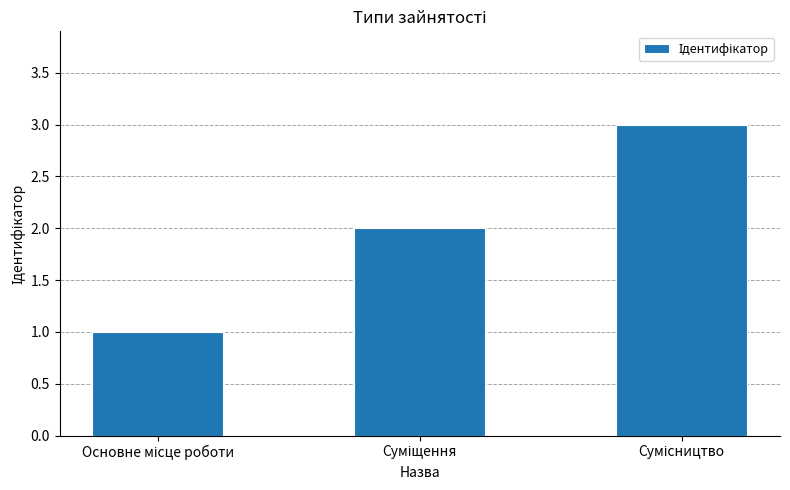

What is the maximum value shown in the chart?

3